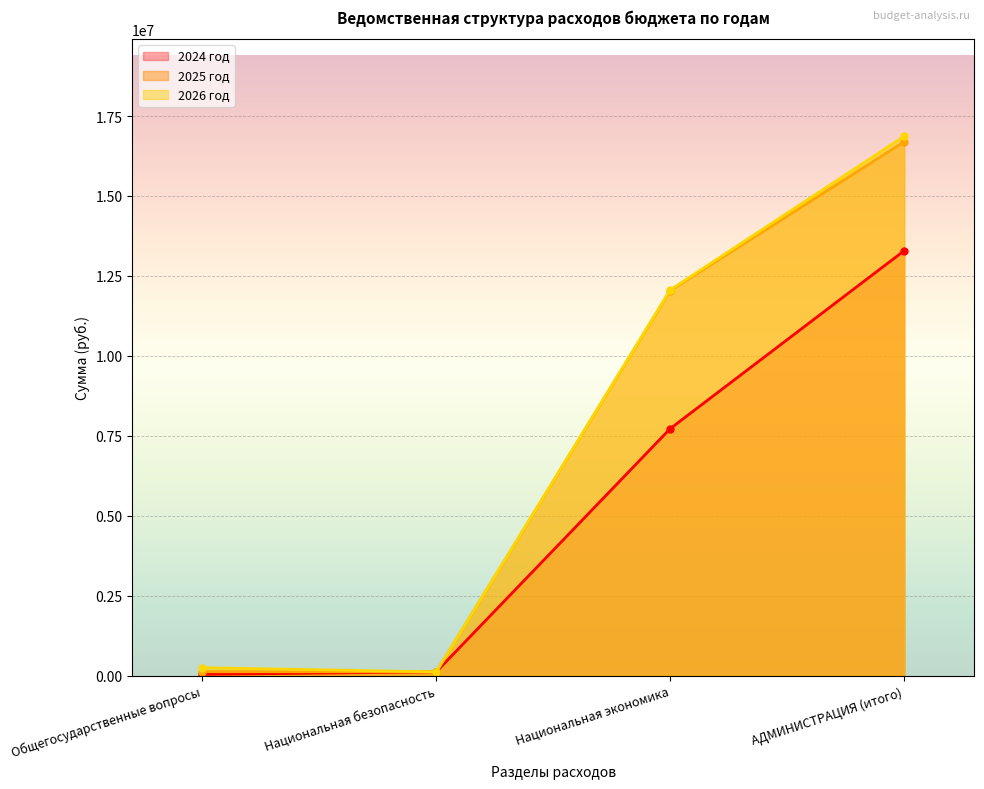

At which label does 2024 год first exceed 7724159?

Национальная экономика